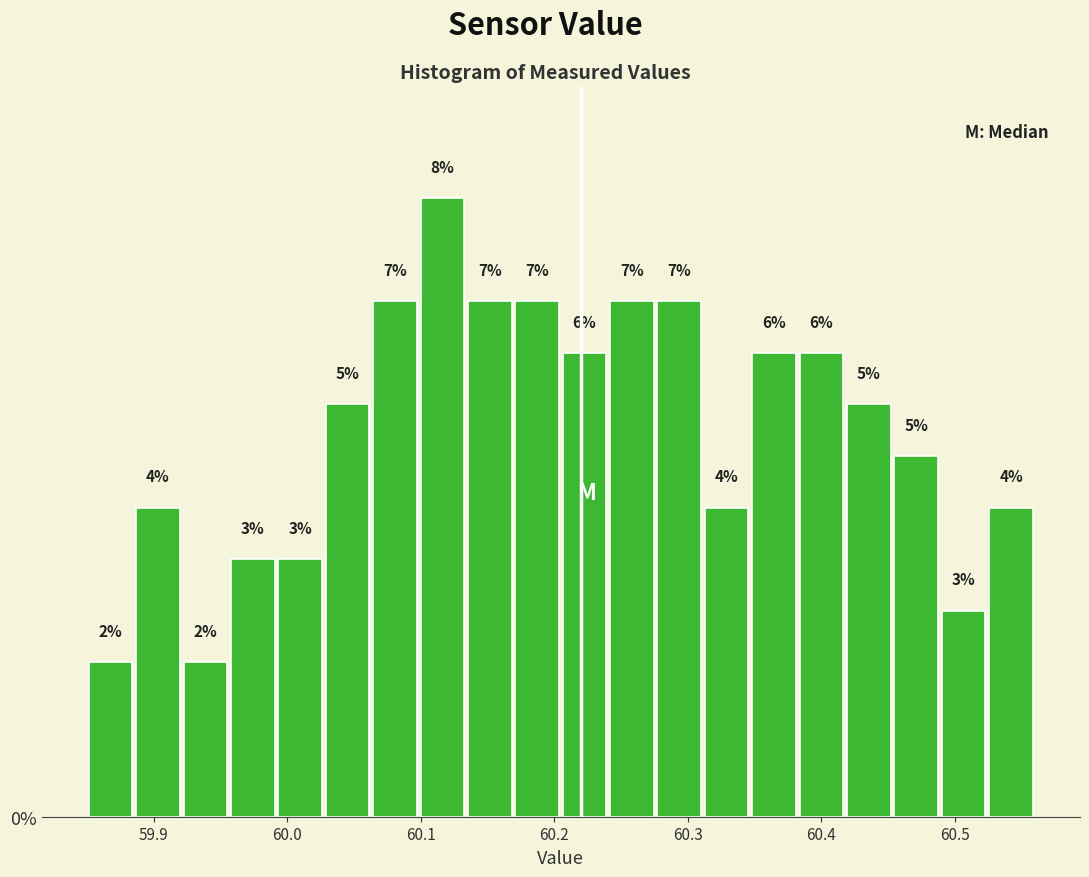

Read against the x-axis, roughly where is the centre of the tallest bar?

60.12